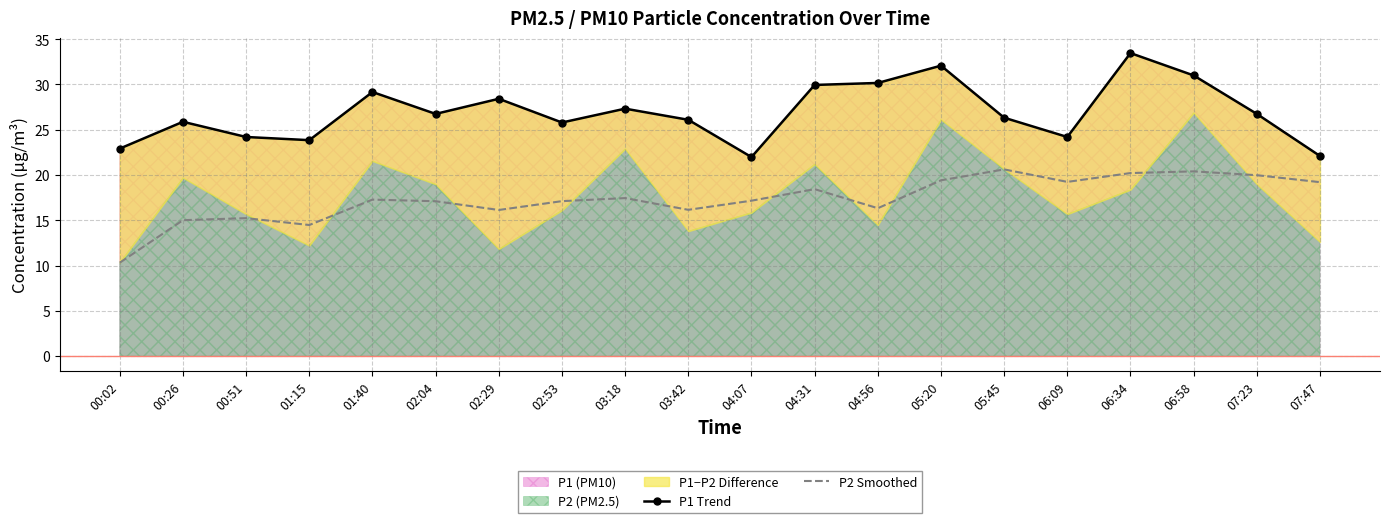

What is the maximum value shown in the chart?

33.5